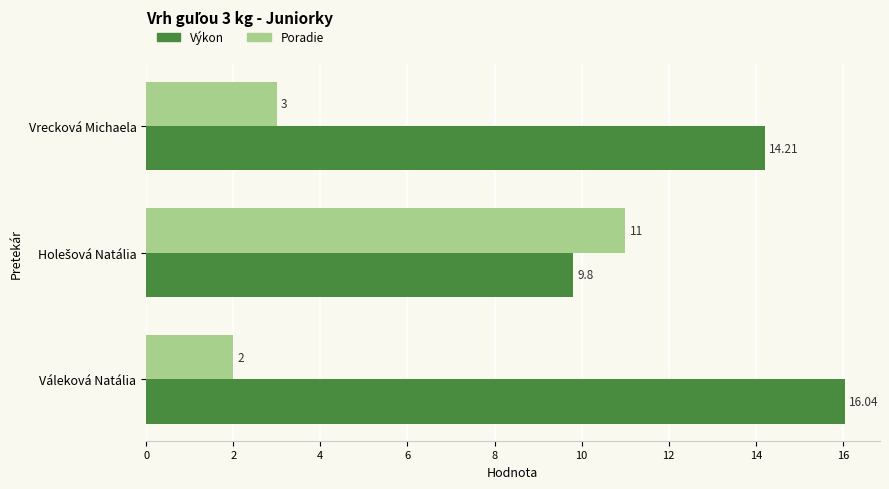

Which series changed the most between Váleková Natália and Vrecková Michaela?

Výkon